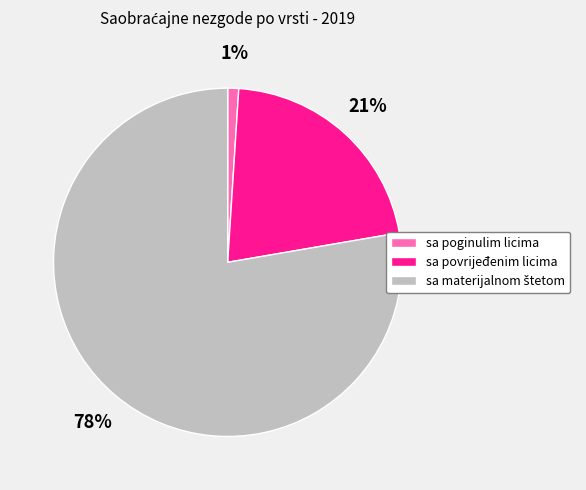

Combined, do sa povrijeđenim licima and sa poginulim licima account for over 50%?

No